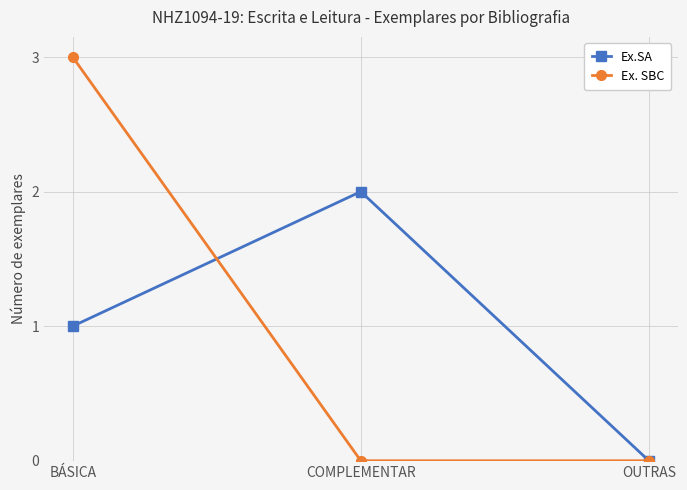

True or false: Ex. SBC has a value of 0 at COMPLEMENTAR.

True